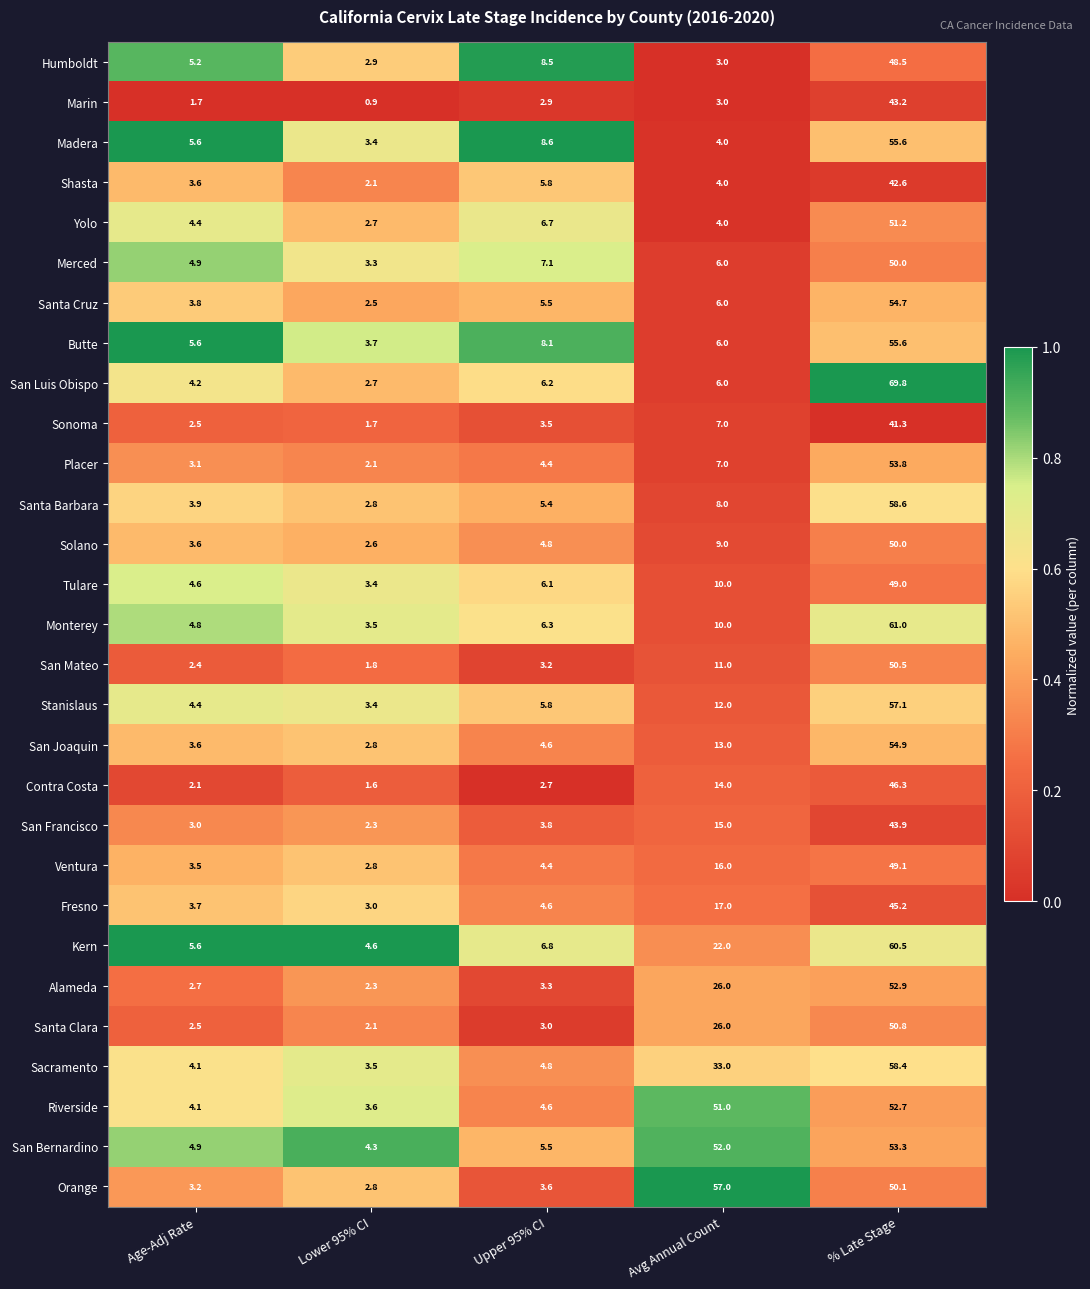

Count the number of categories in the chart.

5